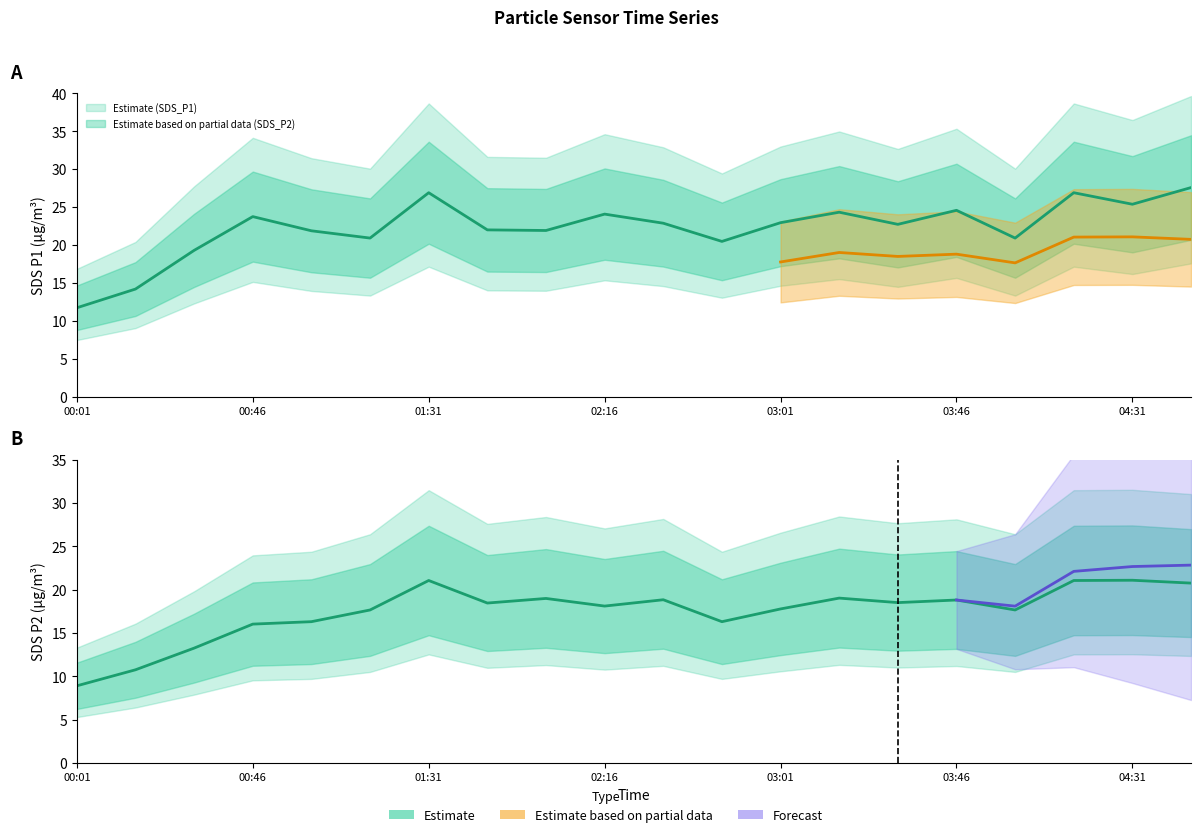

The value of SDS_P2 at 01:46 is 4.0. True or false?

False